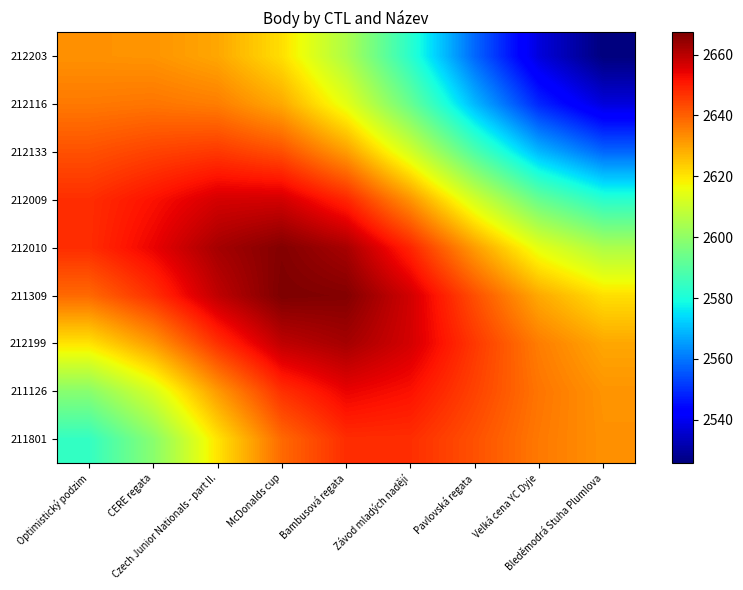

At how many categories does at least one series exceed 2559?

9